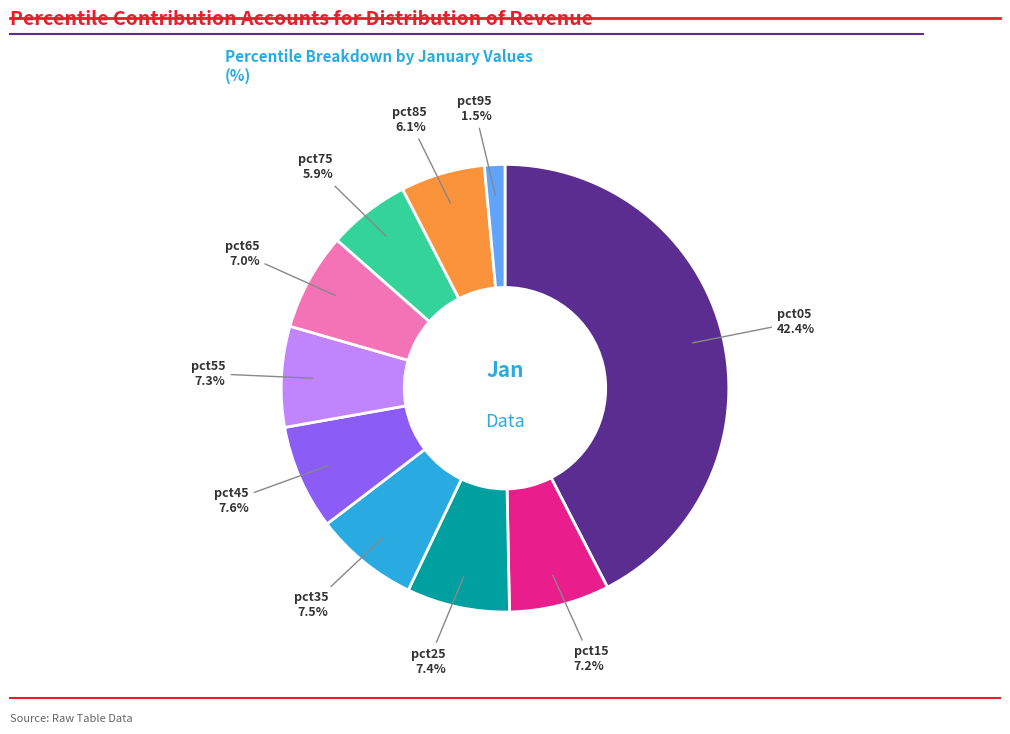

Is it true that pct45 is 1% of the pie?

False